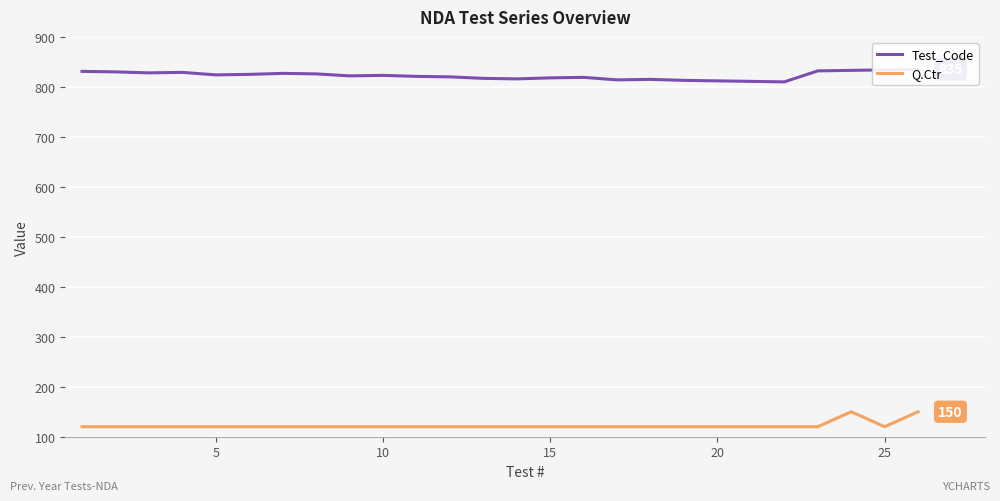

What is the highest value of the Q.Ctr series?

150